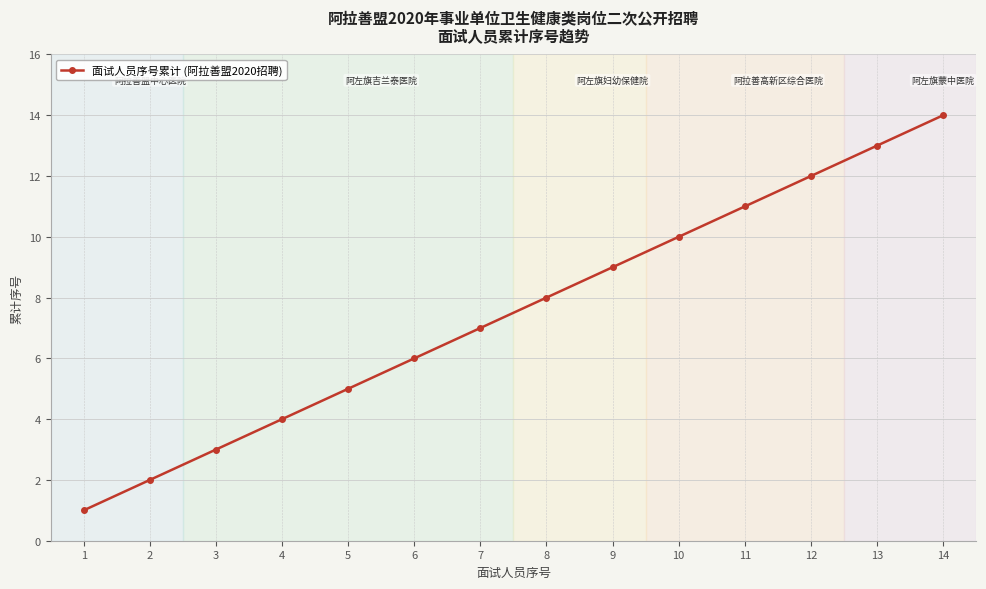

Read the value at 4.

4